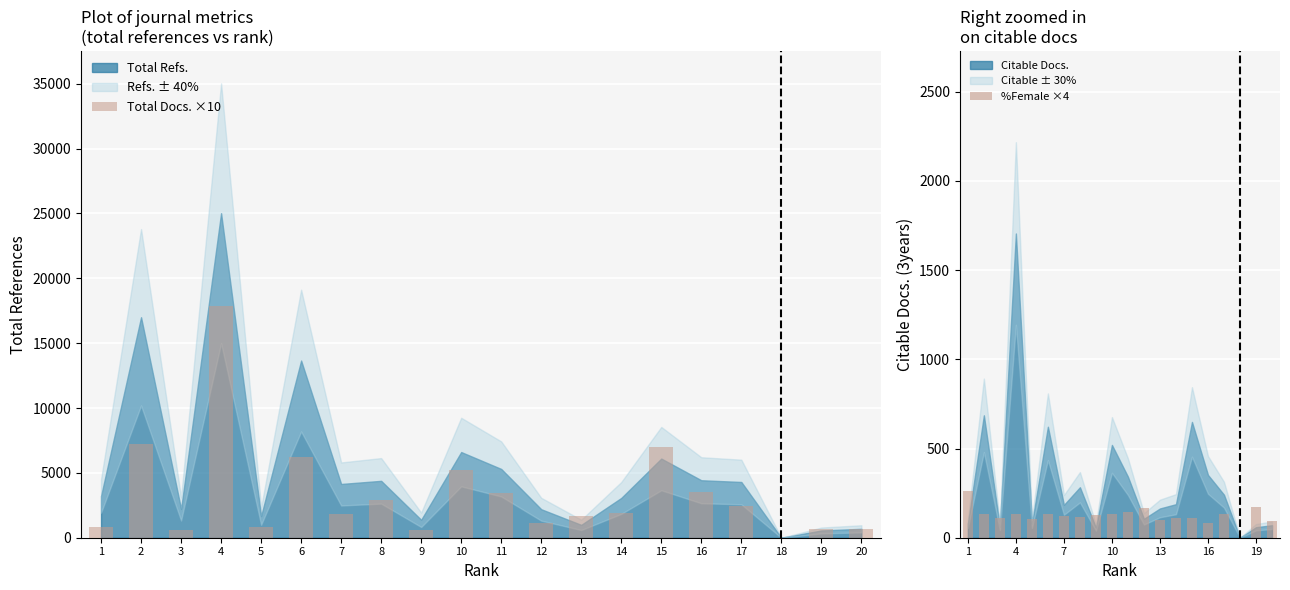

What is the sum of the Total Docs. ×10 values at 2 and 5?

8030